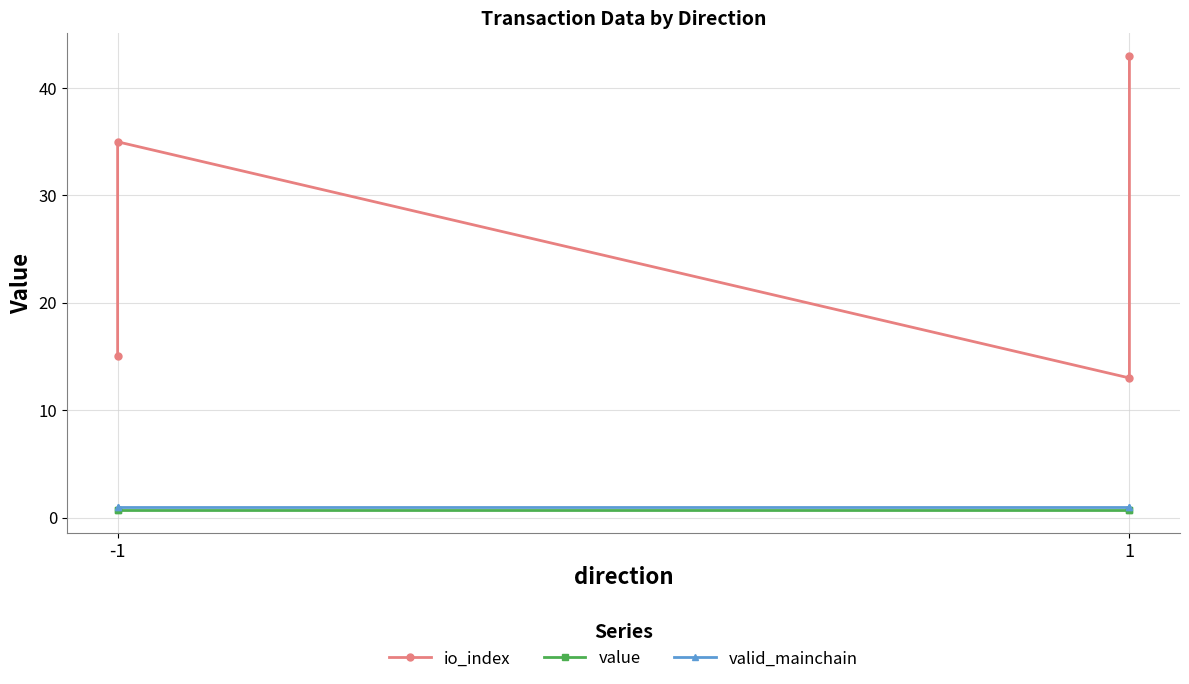

True or false: io_index and valid_mainchain intersect in this chart.

False